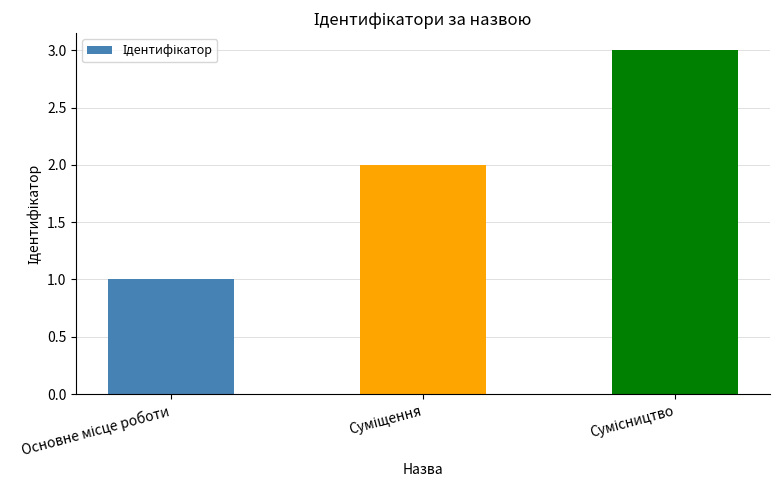

The chart shows a value of 2 at Суміщення. True or false?

True